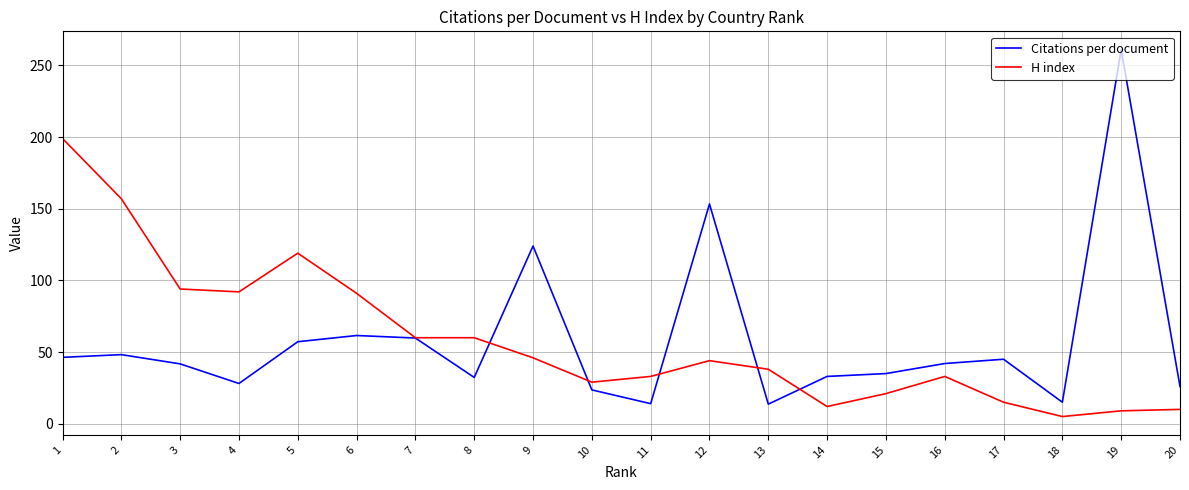

What is the difference between the second highest and minimum values in the H index series?

152.0